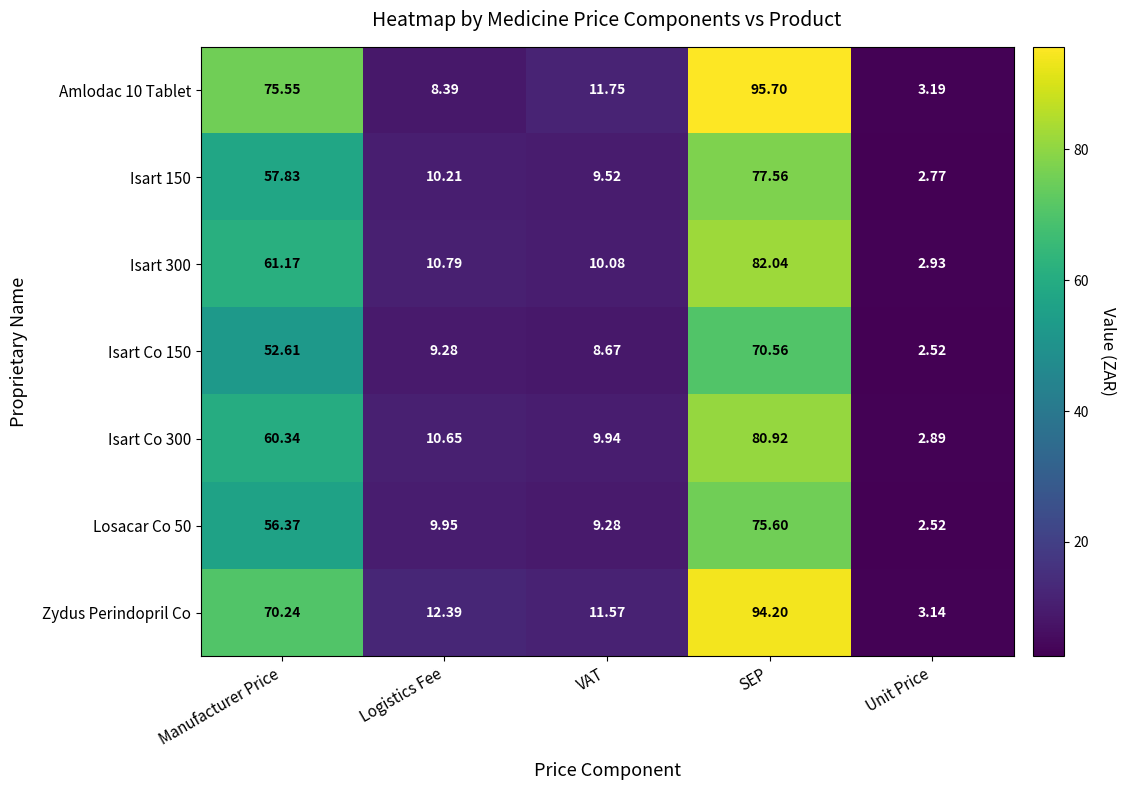

Which category has the lowest value in the Isart Co 150 series?

Unit Price